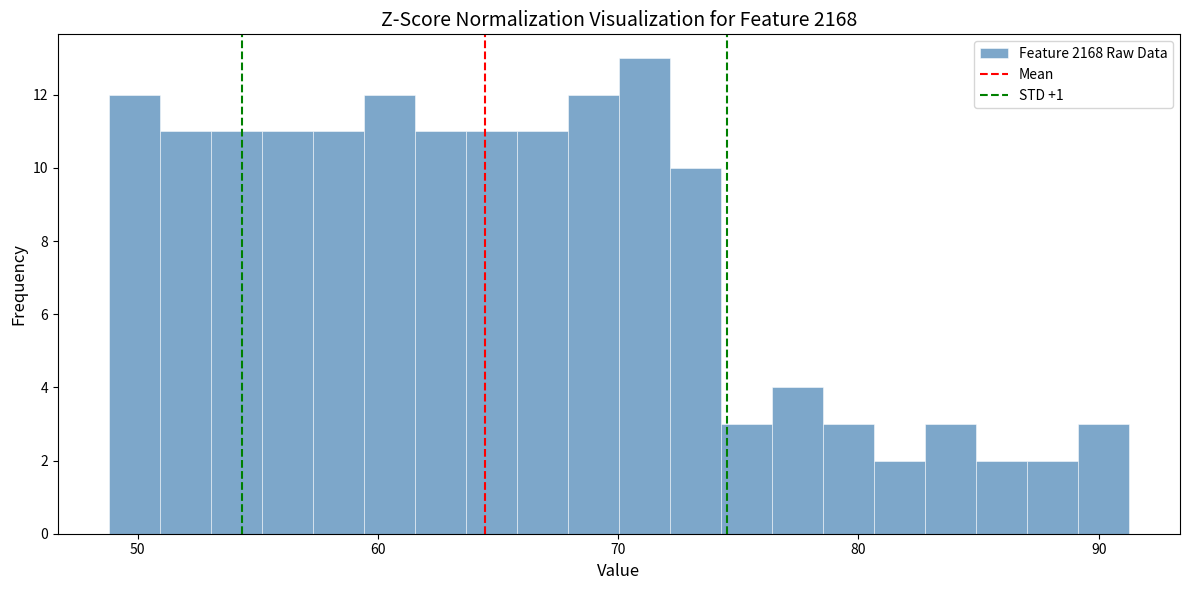

Around what value on the x-axis is the tallest bar? Give the approximate position of its centre, as read against the axis.

71